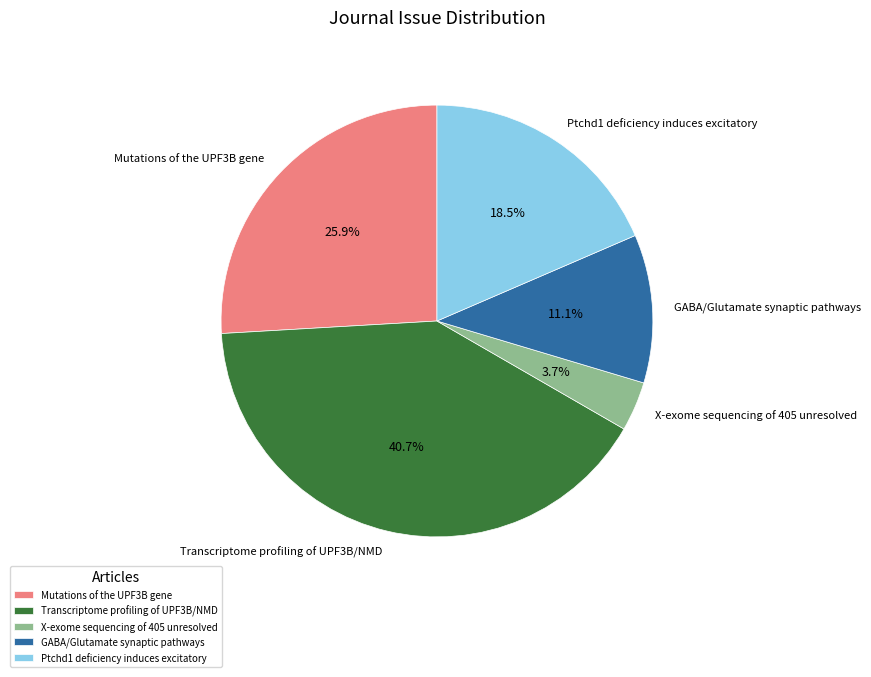

What is the smallest slice in the pie chart?

X-exome sequencing of 405 unresolved